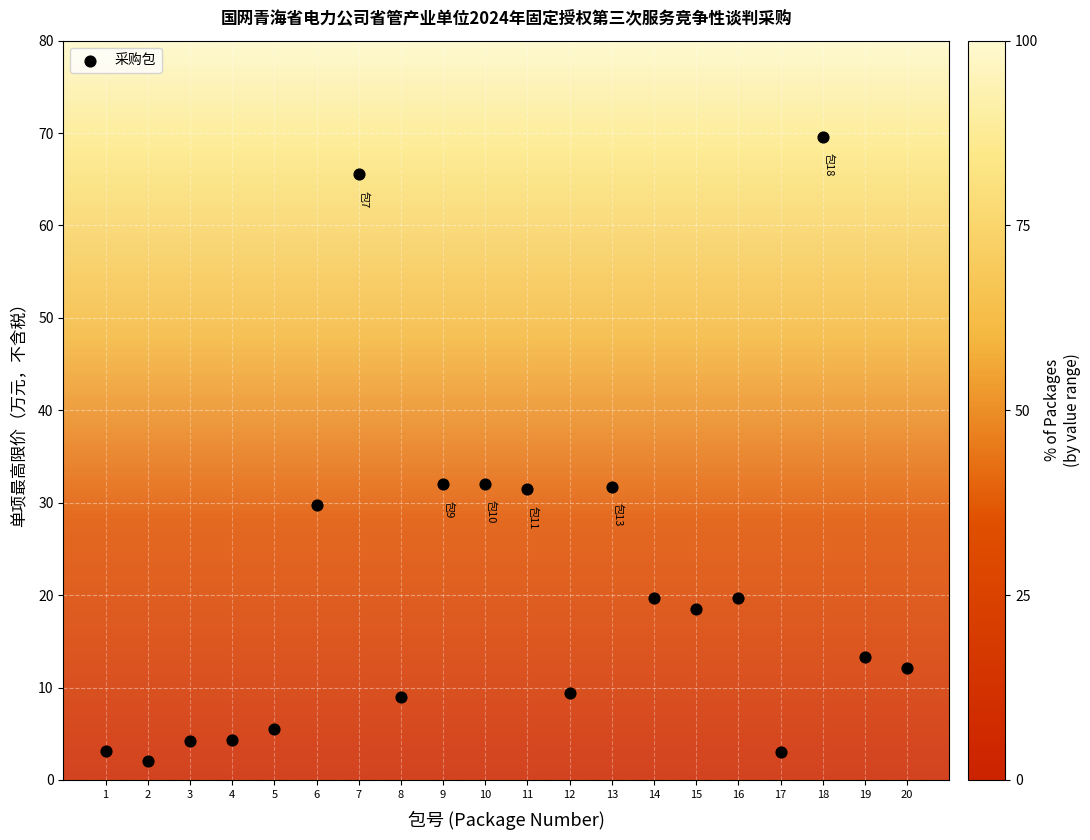

What is the range of X values (max minus min)?

19.0